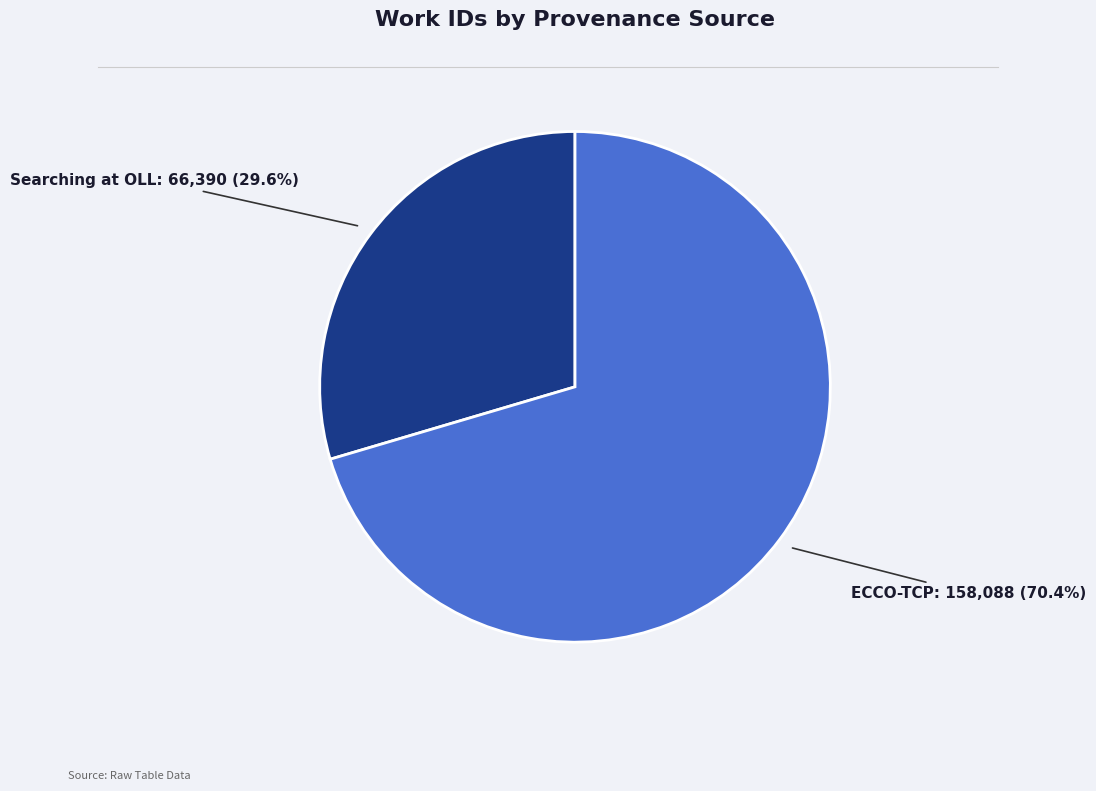

How many segments does this pie chart have?

2